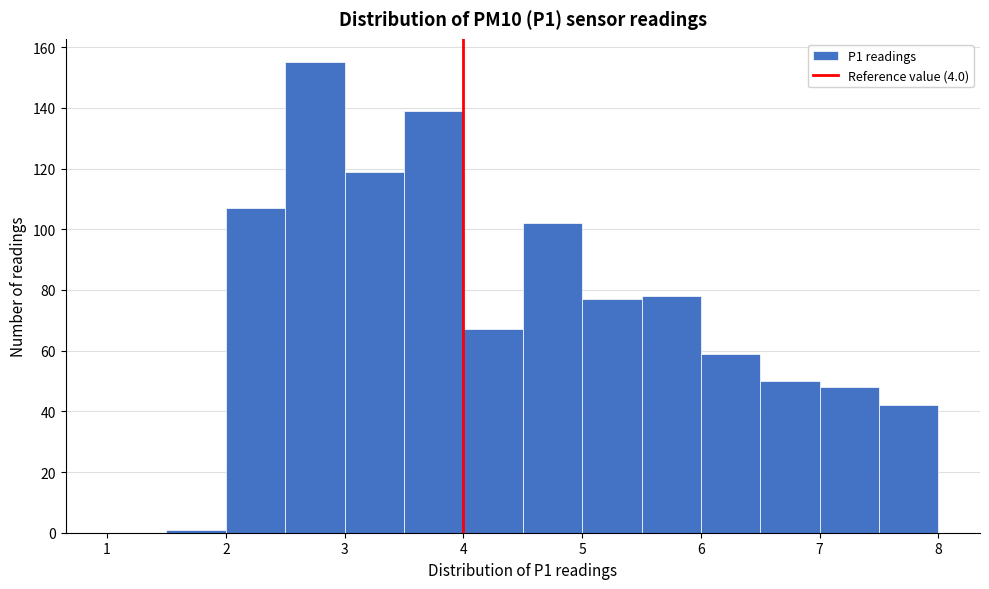

What is the height of the bar covering 6.0 to 6.5 on the x-axis? The values are not printed on the chart, so give them approximately, as read against the axis.

60